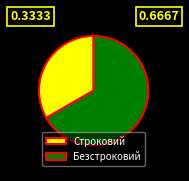

What is the largest slice in the pie chart?

Безстроковий